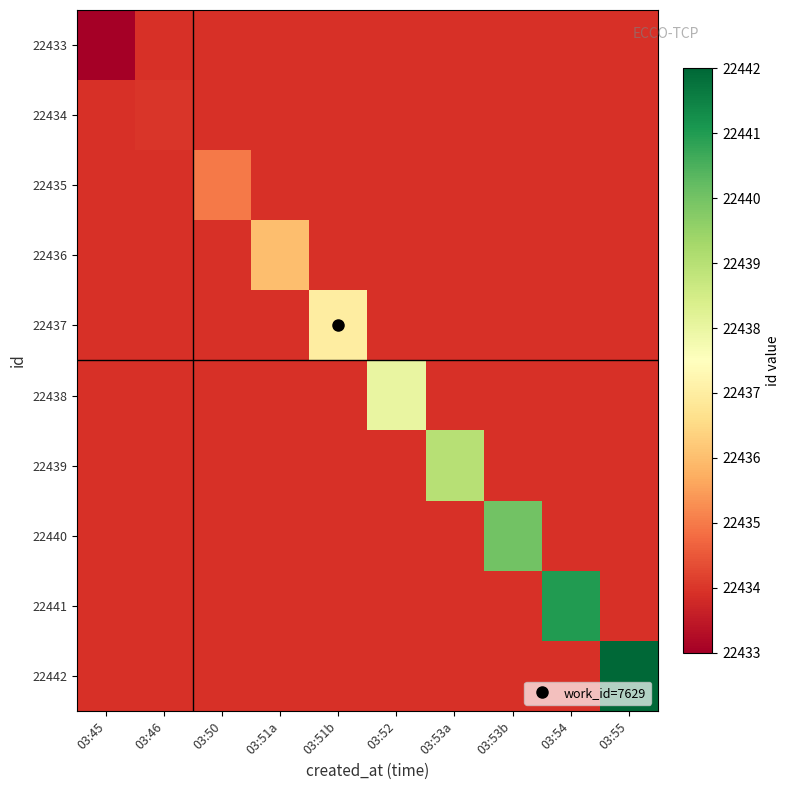

Which category has the lowest value in the 22435 series?

03:45